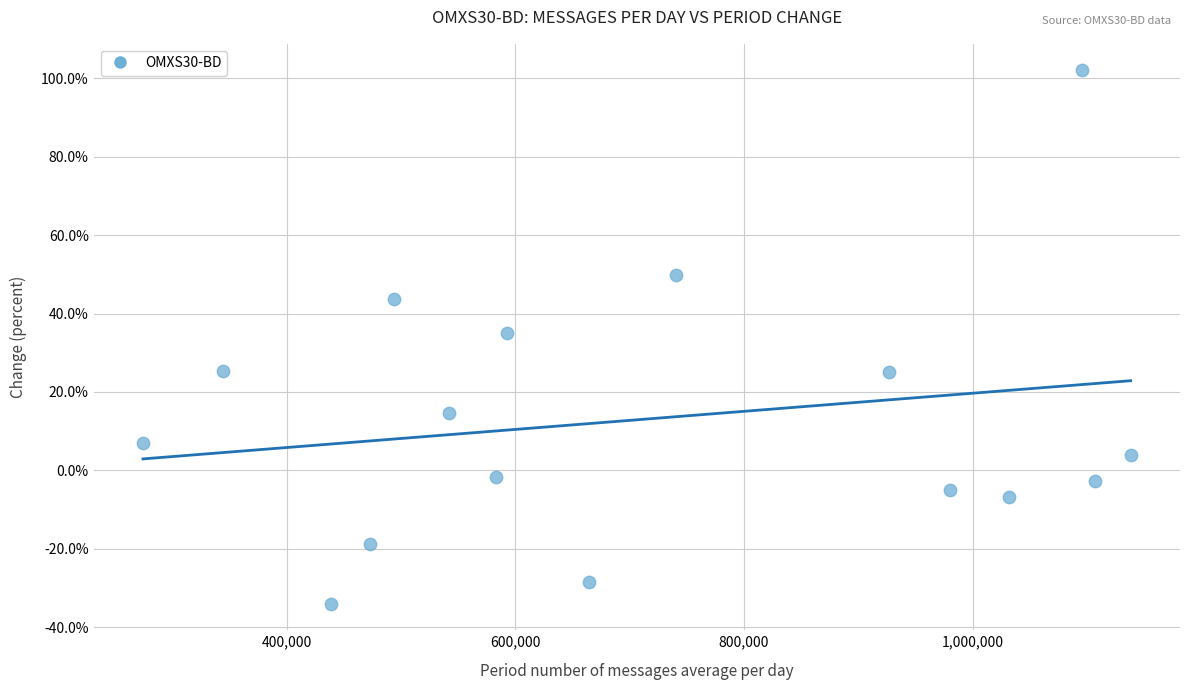

What is the range of X values (max minus min)?

863771.5